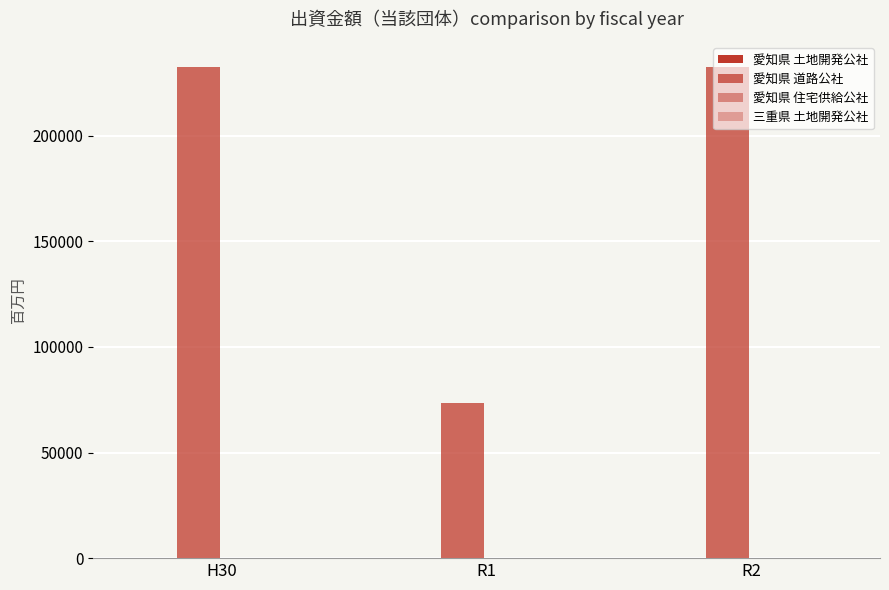

At how many categories does at least one series exceed 10903?

3